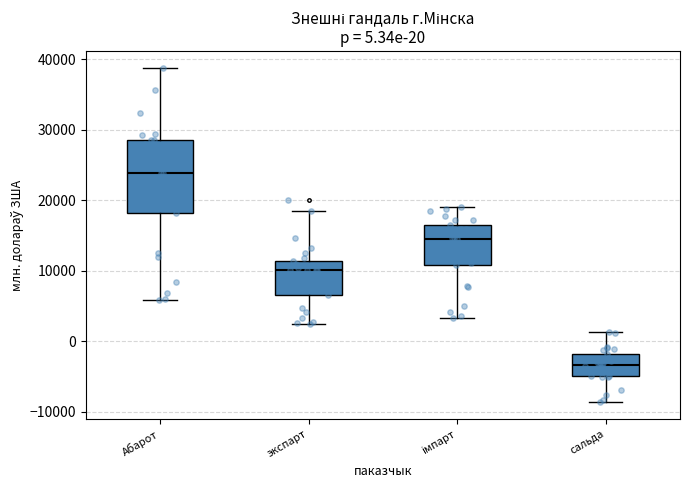

Which box is the tallest, from its lower edge to its upper edge?

Абарот